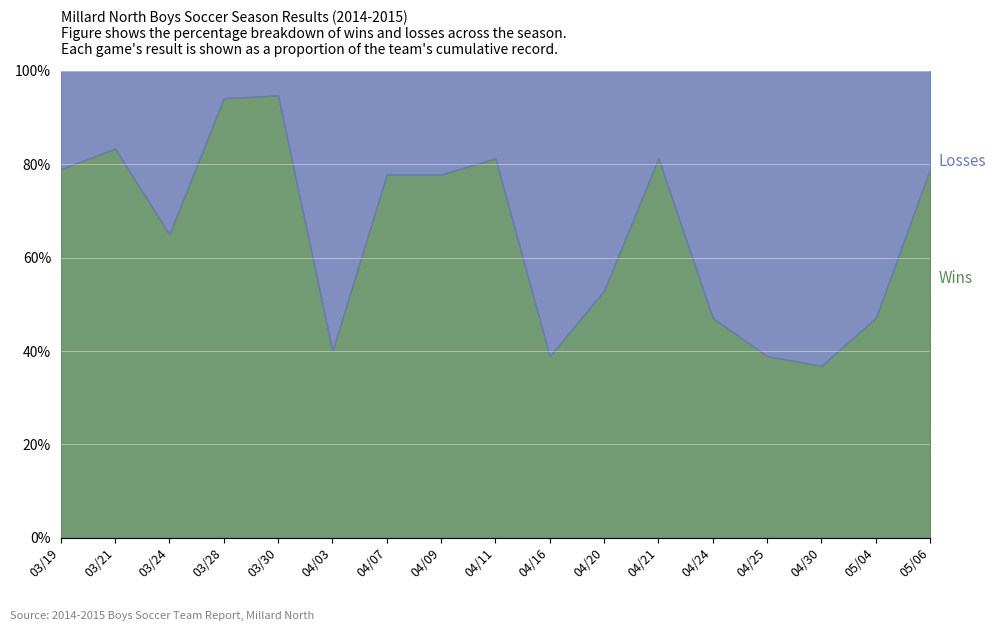

What are all the series names shown in the legend?

WINS, LOSSES